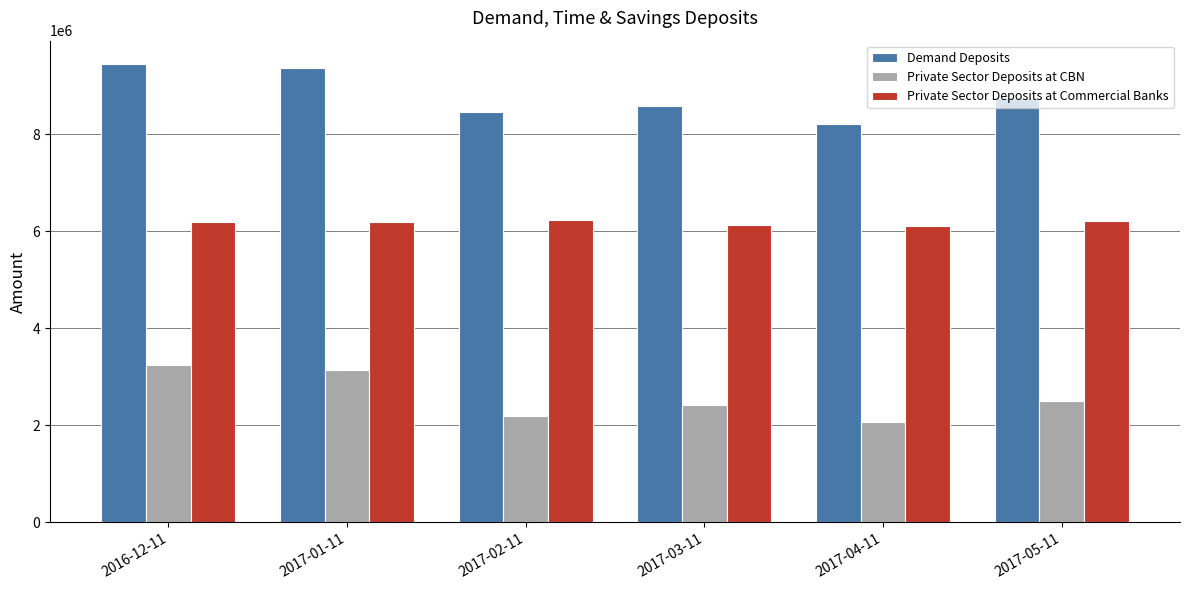

Which series has the largest total across all categories?

Demand Deposits